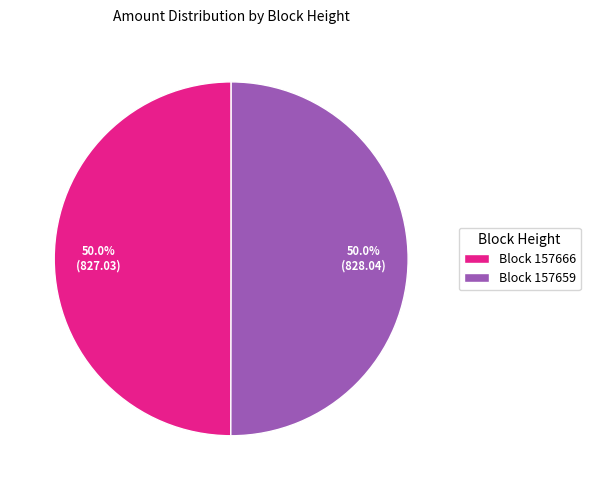

Approximately how many times larger is the value at Block 157666 compared to Block 157659?

1.0